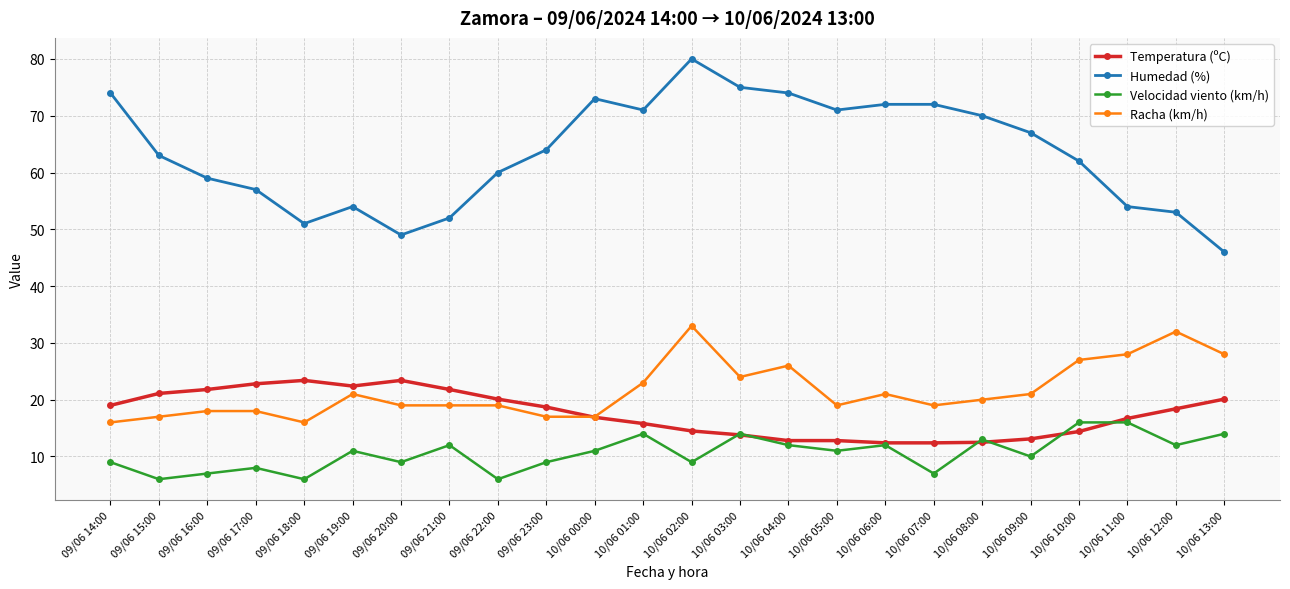

What position from the left is 10/06 13:00?

24